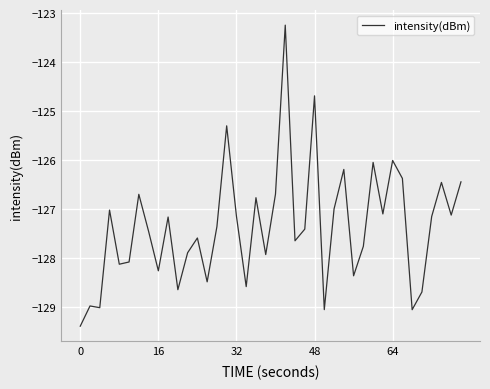

What is the difference between the maximum and minimum values?

6.1